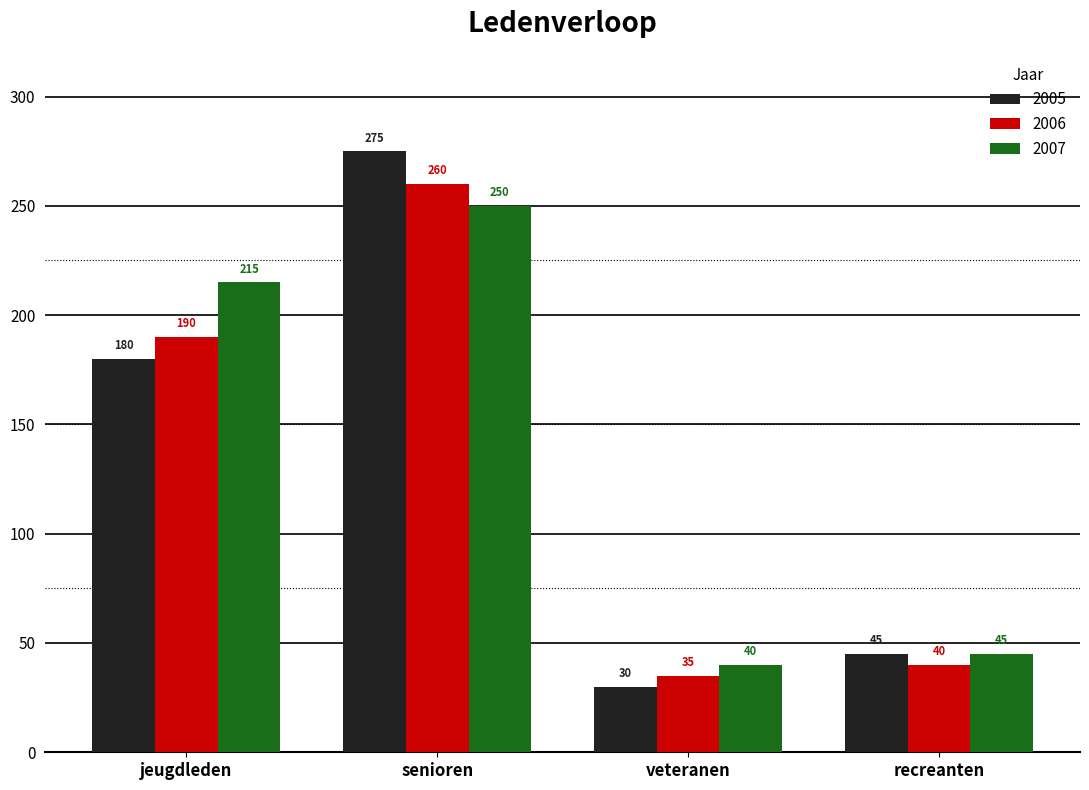

Reading right to left, what are all the values shown in this chart?

2005: 45	30	275	180
2006: 40	35	260	190
2007: 45	40	250	215